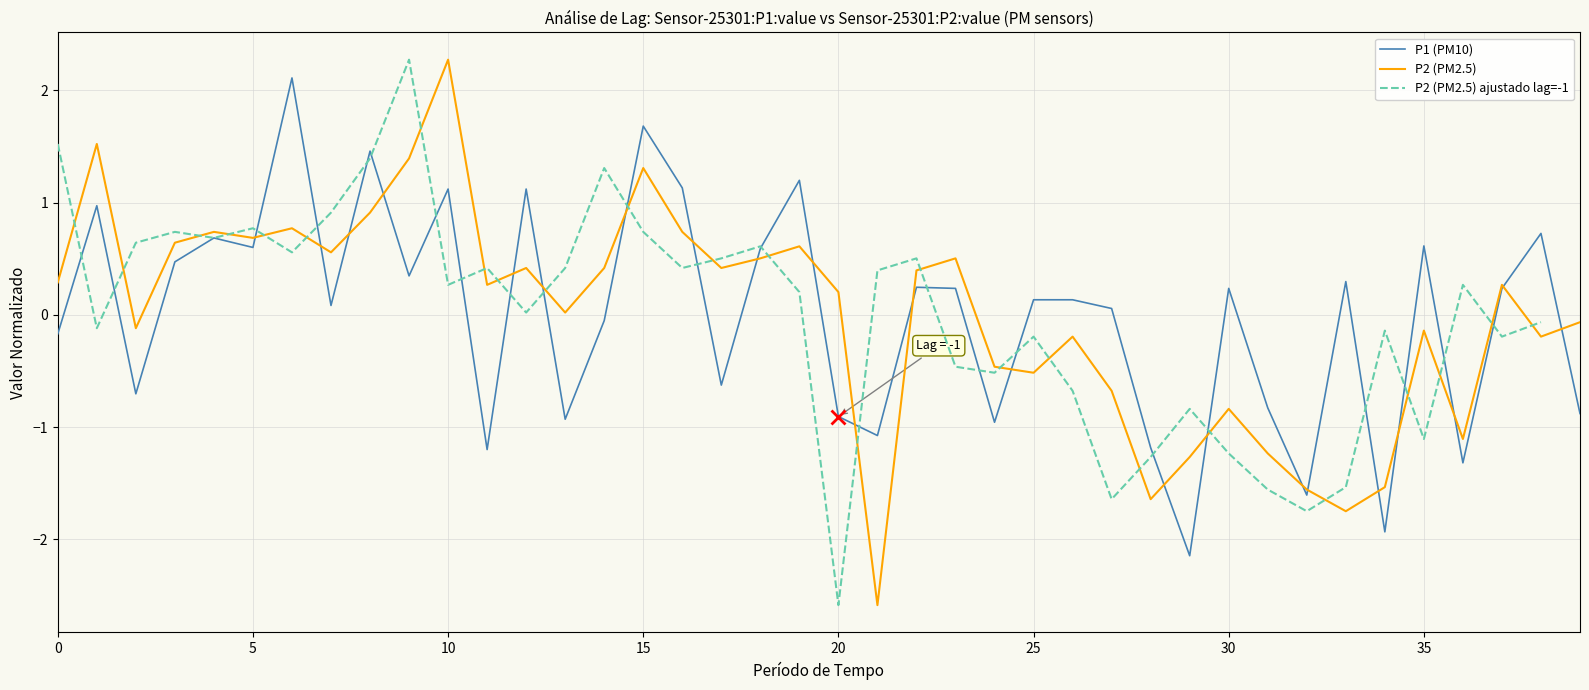

What is the value of the P1 (PM10) point at the 39th from the left?

0.7